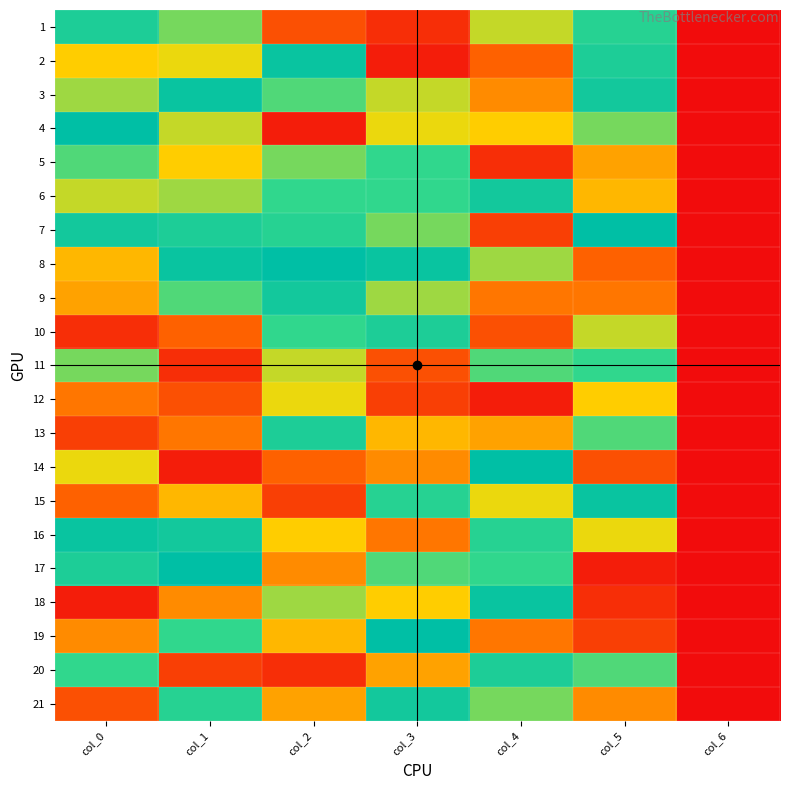

At which category does the chart reach its peak across all series?

col_0